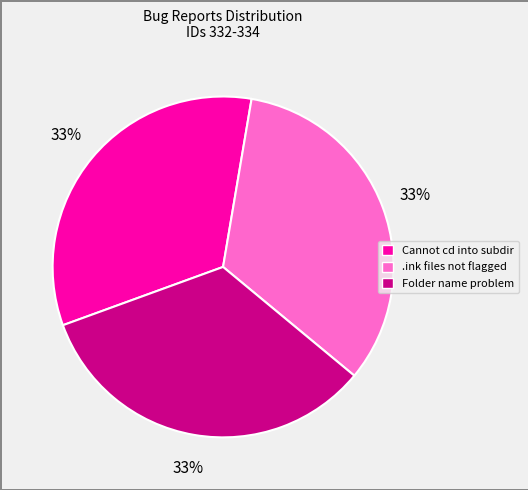

To the nearest percent, what portion does .ink files not flagged represent?

33%